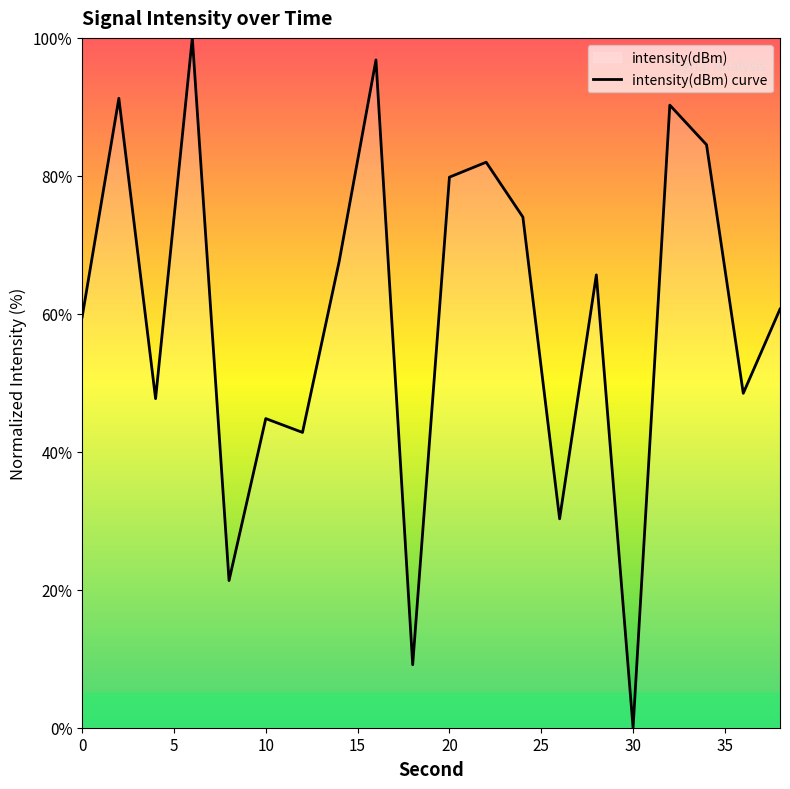

Where is the data nearest to the value 50?

36